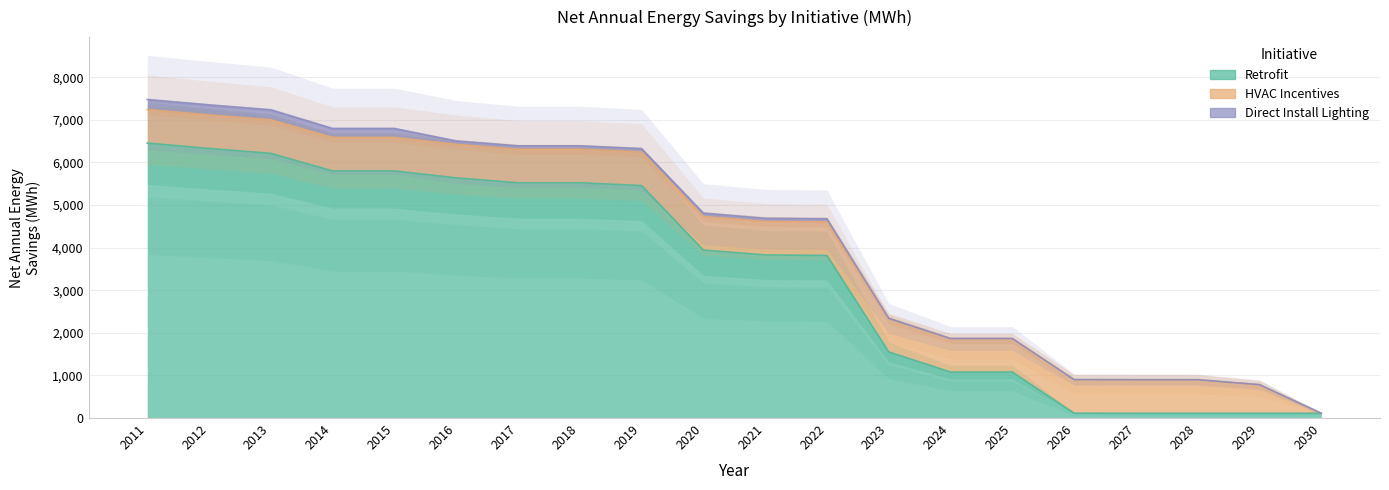

What is the difference between the maximum and second lowest values in the Direct Install Lighting series?

234.0